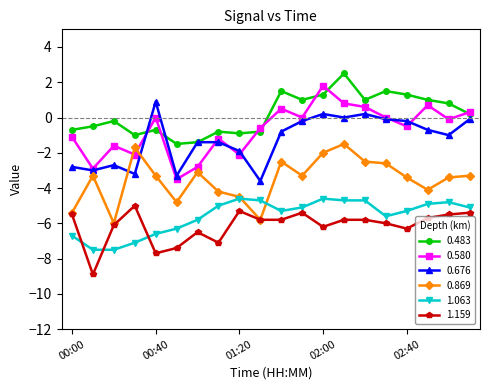

Which series ends up on top after the final intersection of 0.869 and 0.580?

0.580